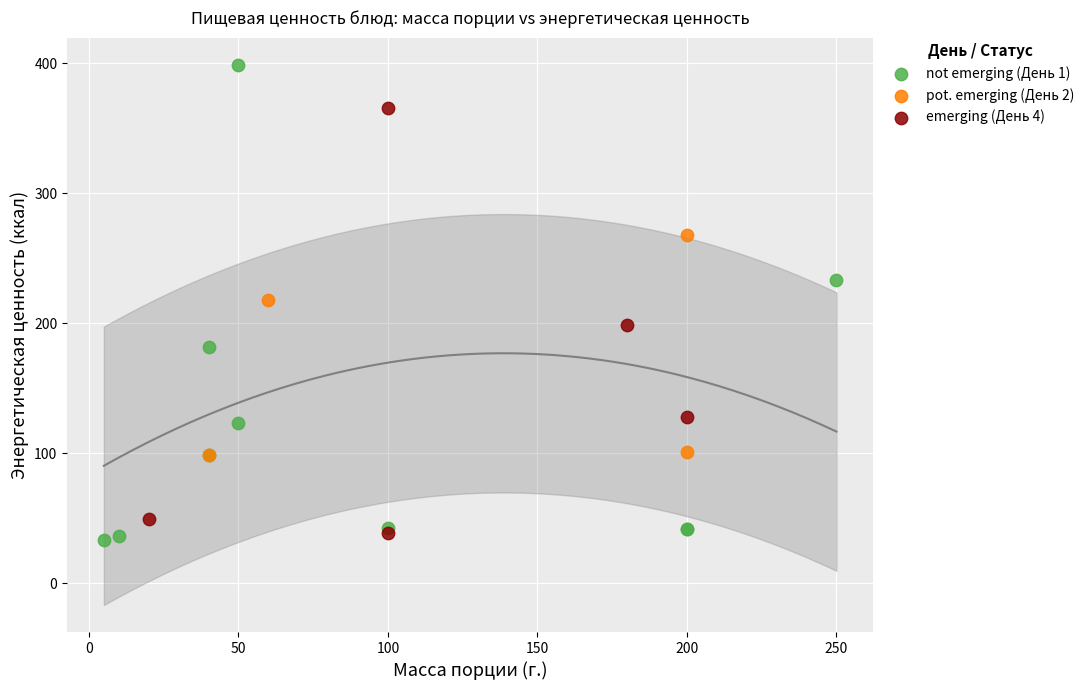

Which series has the largest Y range (max minus min)?

not emerging (День 1)